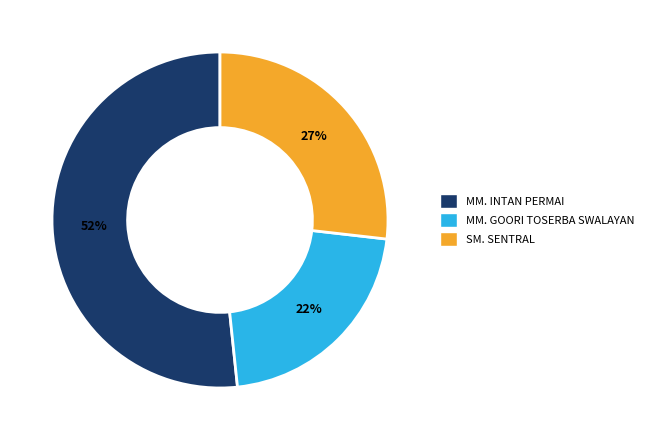

True or false: MM. INTAN PERMAI accounts for 52% of the total.

True